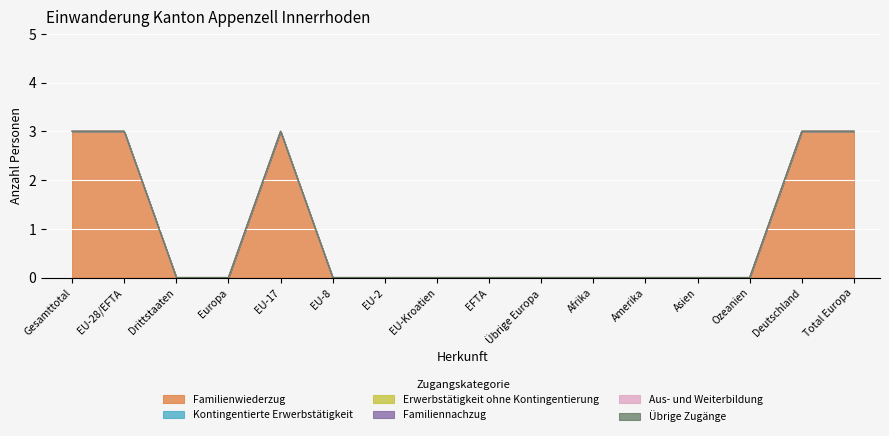

Does the chart display data point markers on the line(s)?

No